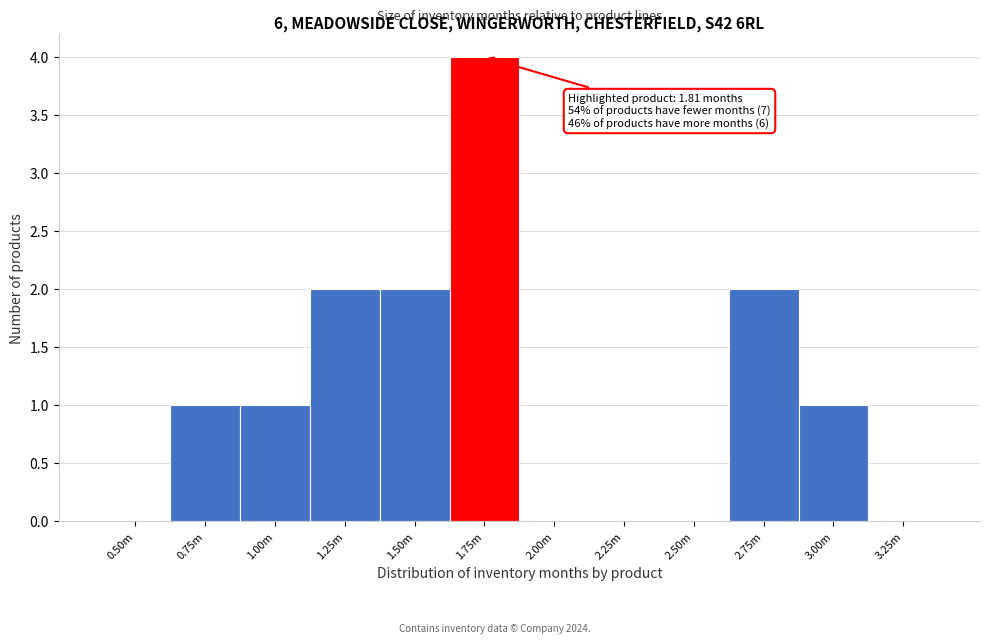

Reading left to right, what are all the values shown in this chart?

0.50m=0	0.75m=1	1.00m=1	1.25m=2	1.50m=2	1.75m=4	2.00m=0	2.25m=0	2.50m=0	2.75m=2	3.00m=1	3.25m=0